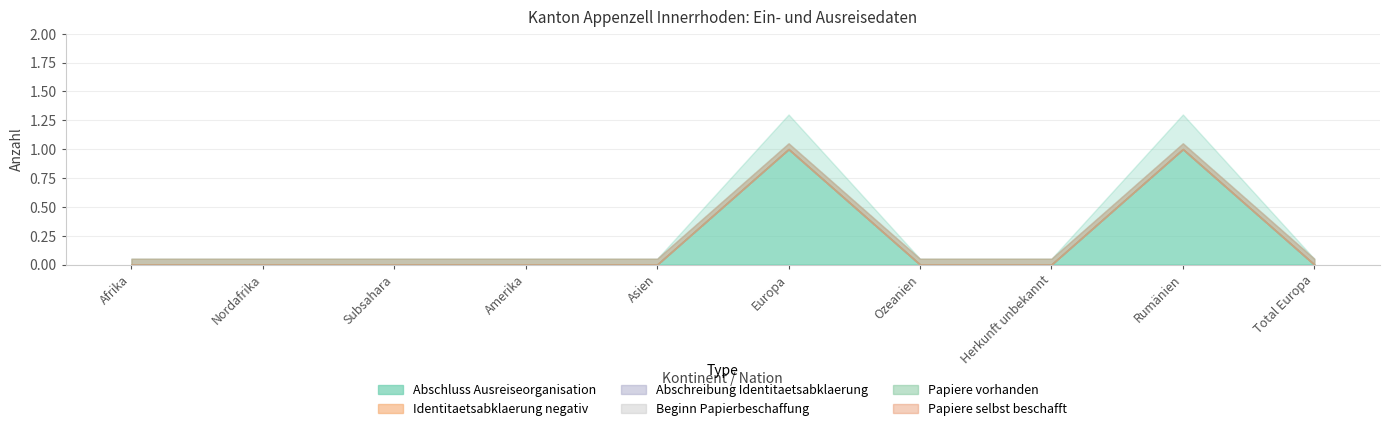

How many Abschluss Ausreiseorganisation values are between 0 and 1?

10